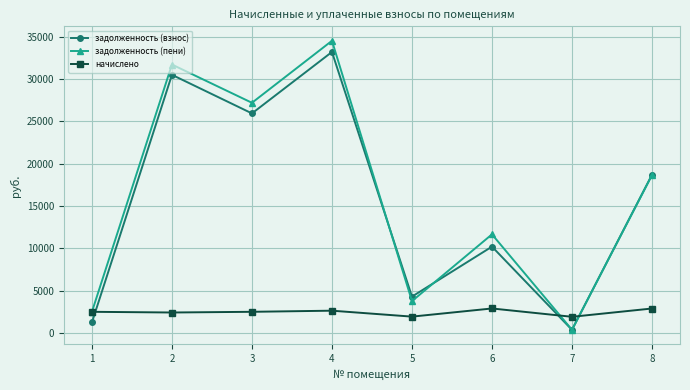

What is the highest value of the задолженность (взнос) series?

33198.8